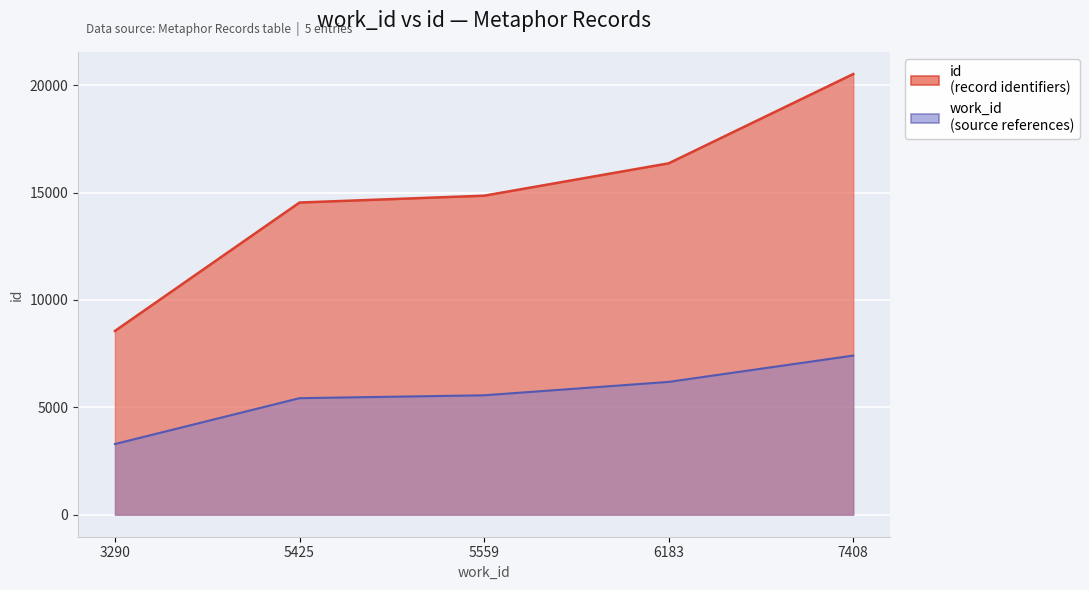

Reading left to right, what are all the values shown in this chart?

id: 3290=8555	5425=14534	5559=14852	6183=16360	7408=20517
work_id: 3290=3290	5425=5425	5559=5559	6183=6183	7408=7408